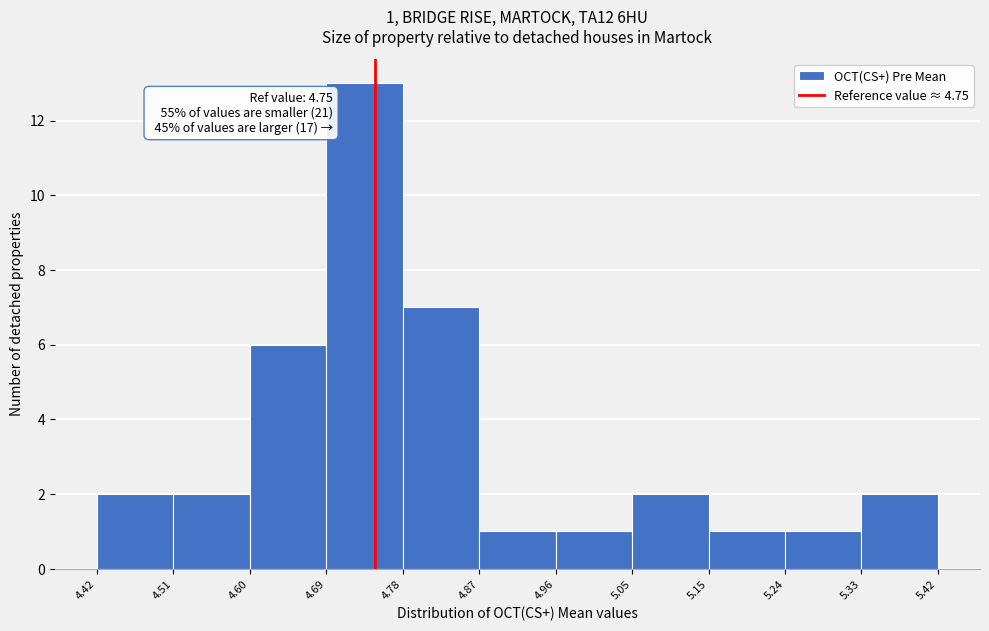

Which range on the x-axis has the tallest bar?

4.69 to 4.78